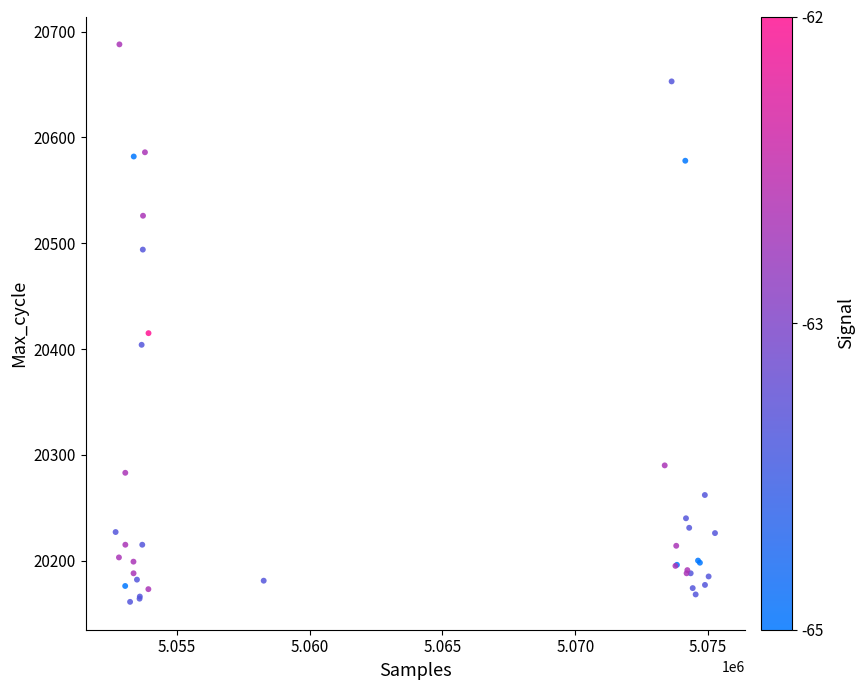

What Y value in the scatter plot is closest to 20424?

20415